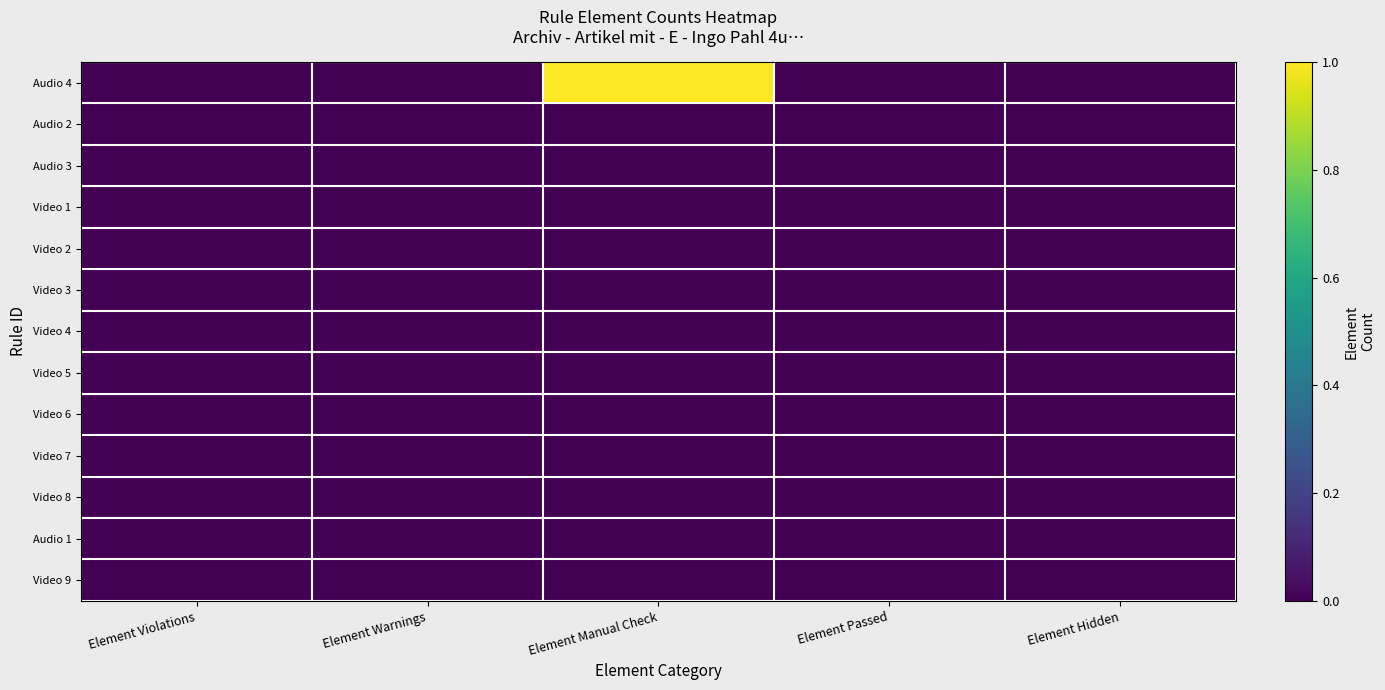

Rank the series by their maximum value, from lowest to highest.

Audio 2, Audio 3, Video 1, Video 2, Video 3, Video 4, Video 5, Video 6, Video 7, Video 8, Audio 1, Video 9, Audio 4